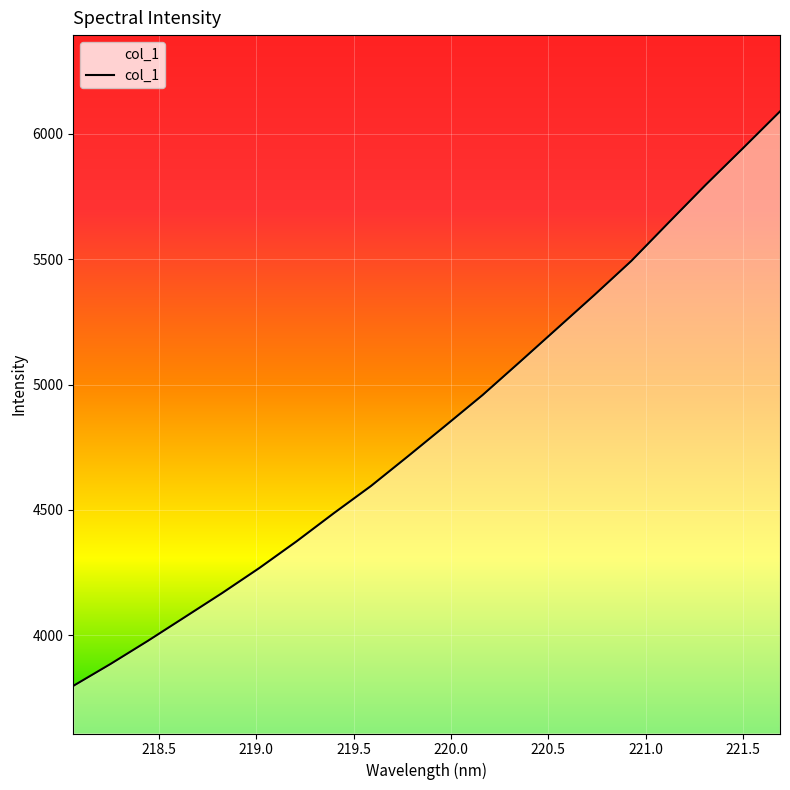

What is the difference between the maximum and minimum values?

2291.5